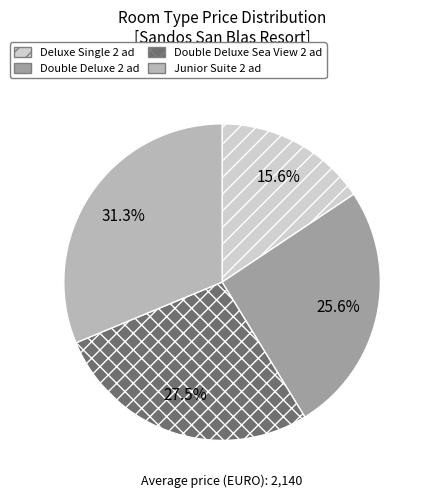

Which category has the smallest portion of the pie?

Deluxe Single 2 ad